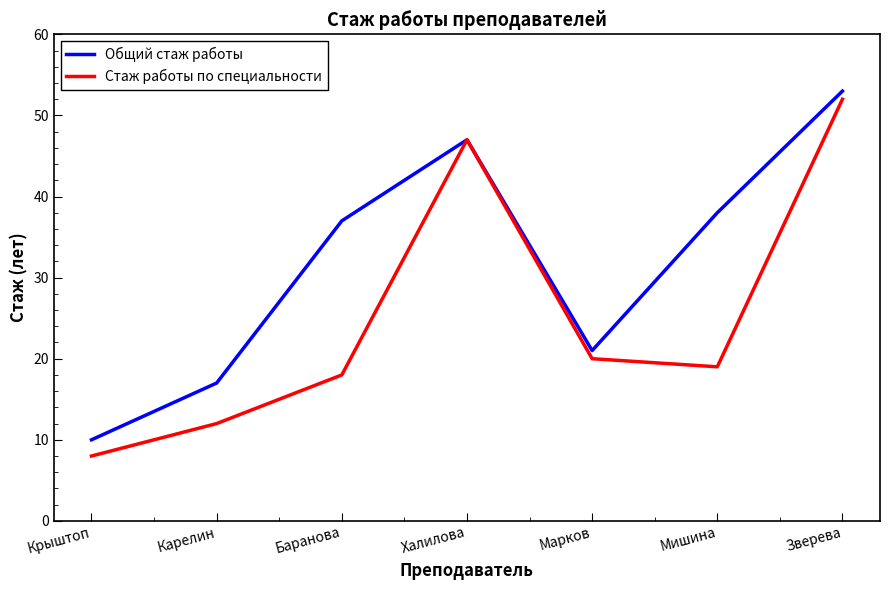

What position from the right is Крыштоп?

7